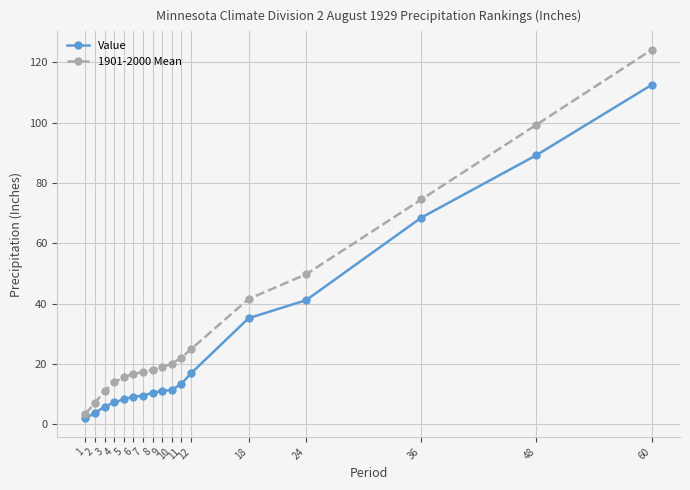

Which series has the largest total across all categories?

1901-2000 Mean